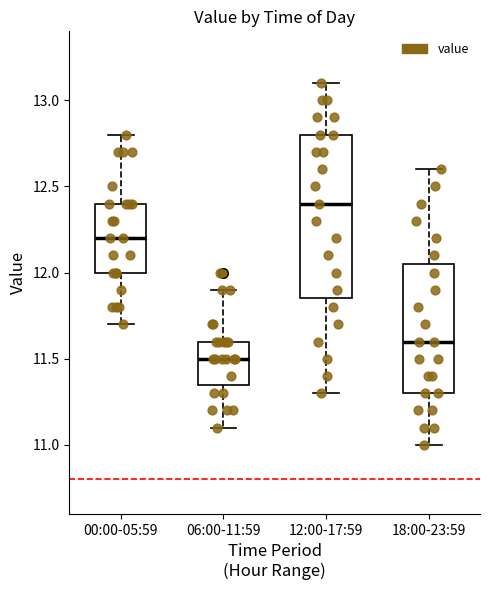

Reading left to right, transcribe this box plot: for each box, give where its median line is, the range the box spans, and where its two whiskers end, as read against the y-axis. The values are not printed on the chart, so give them approximately, as read against the axis.

00:00-05:59: median 12.20, box 12.00 to 12.40, whiskers 11.70 to 12.80
06:00-11:59: median 11.50, box 11.35 to 11.60, whiskers 11.10 to 11.90
12:00-17:59: median 12.40, box 11.85 to 12.80, whiskers 11.30 to 13.10
18:00-23:59: median 11.60, box 11.30 to 12.05, whiskers 11.00 to 12.60